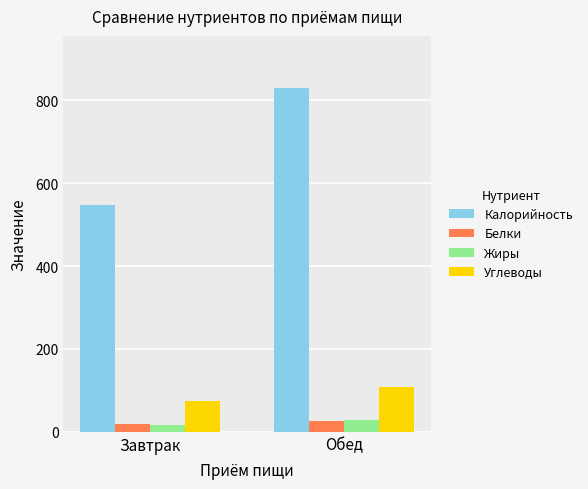

Count the number of categories in the chart.

2